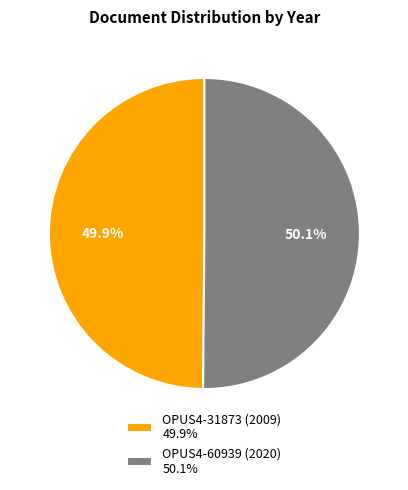

Is there a majority slice in this chart?

Yes